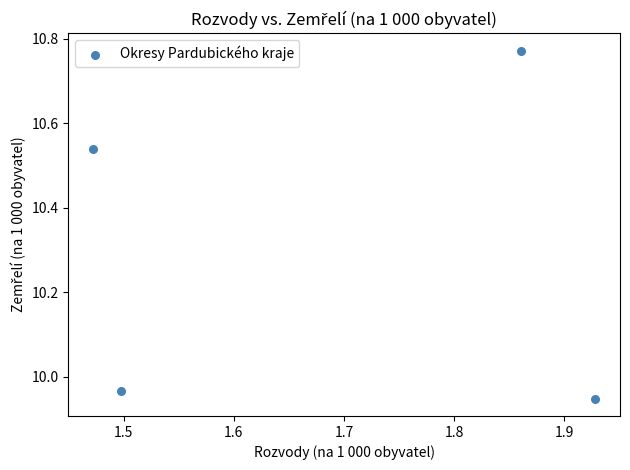

What is the range of X values (max minus min)?

0.5